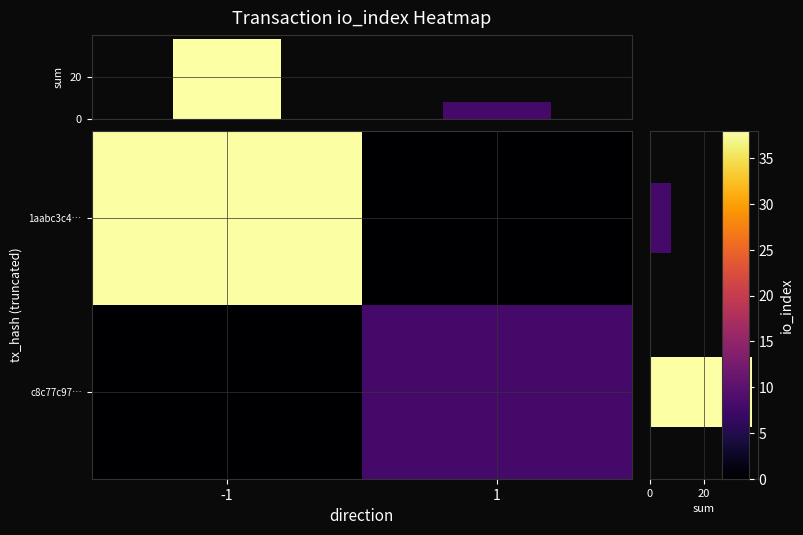

At which category is the sum across all series the highest?

-1